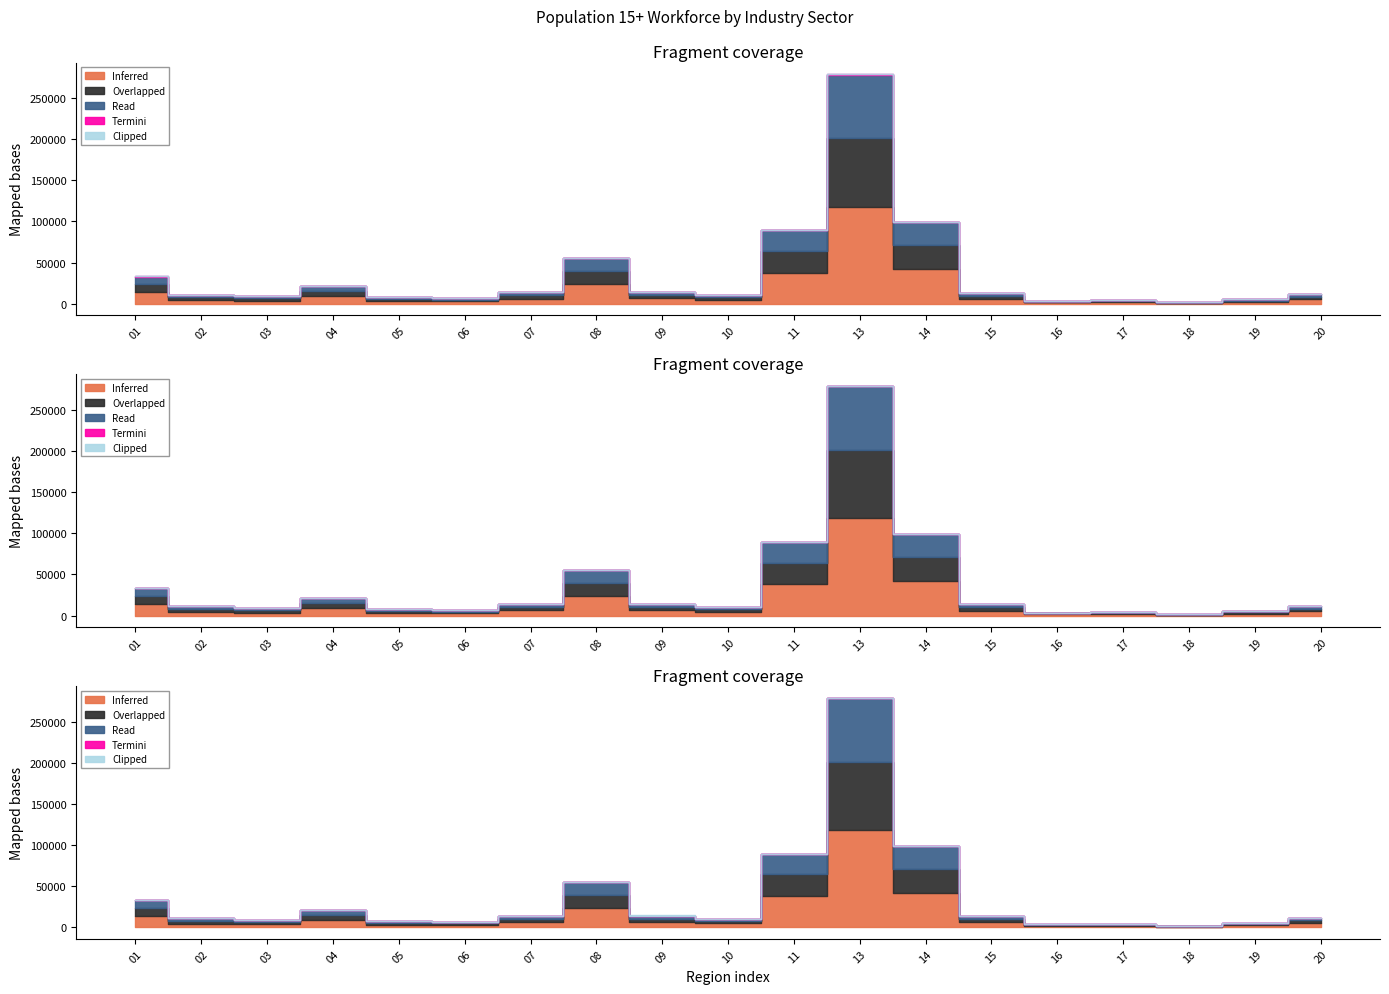

True or false: Overlapped and Read cross at least once.

False